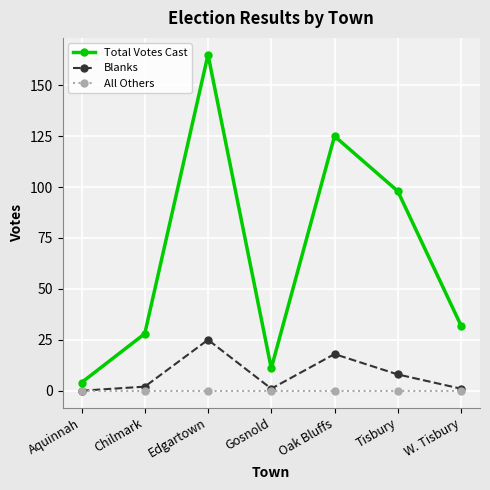

True or false: Total Votes Cast and All Others intersect in this chart.

False